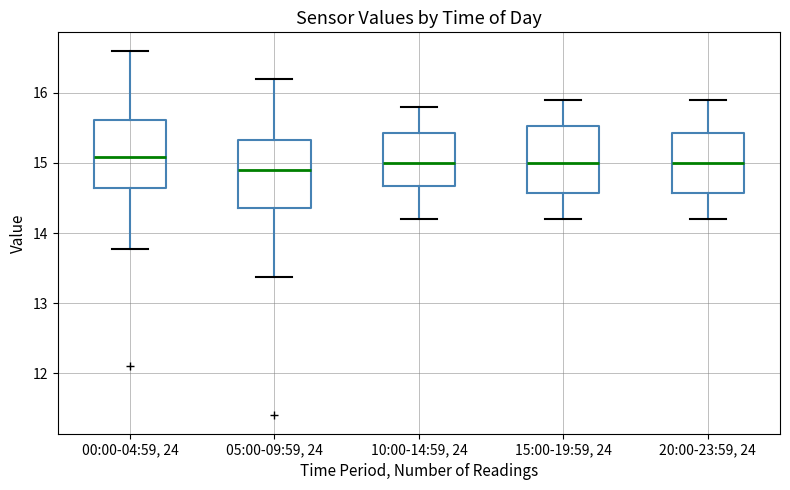

Reading left to right, read every box against the y-axis: the position of its median line, the range the box covers, and the ends of its whiskers. The values are not printed on the chart, so give them approximately, as read against the axis.

00:00-04:59, 24: median 15.1, box 14.6 to 15.6, whiskers 13.8 to 16.6
05:00-09:59, 24: median 14.9, box 14.4 to 15.3, whiskers 13.4 to 16.2
10:00-14:59, 24: median 15.0, box 14.7 to 15.4, whiskers 14.2 to 15.8
15:00-19:59, 24: median 15.0, box 14.6 to 15.5, whiskers 14.2 to 15.9
20:00-23:59, 24: median 15.0, box 14.6 to 15.4, whiskers 14.2 to 15.9